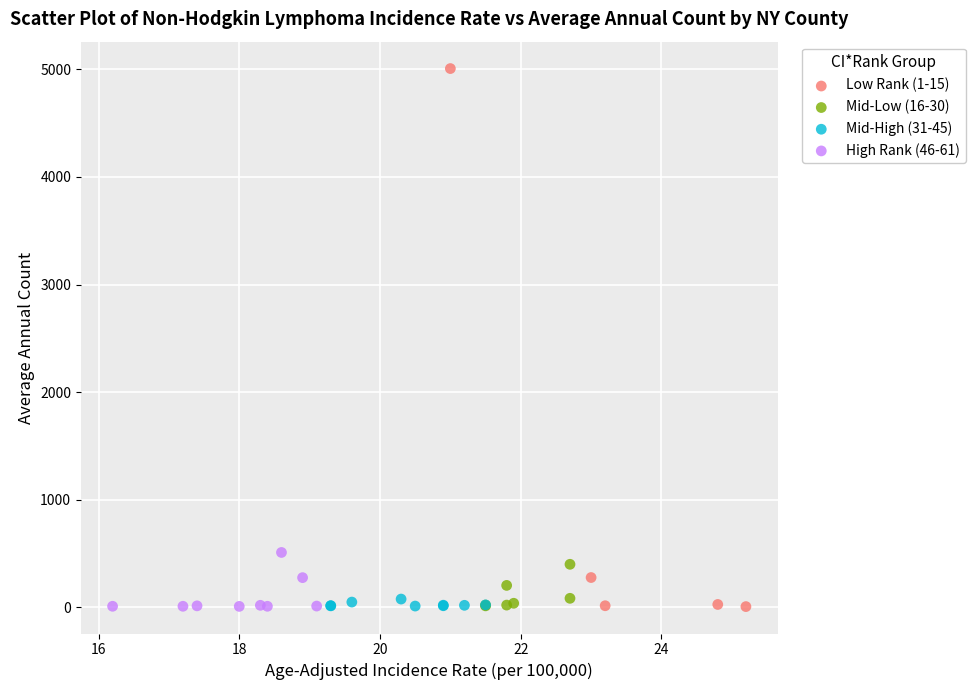

Which series has the widest spread of Y values?

Low Rank (1-15)